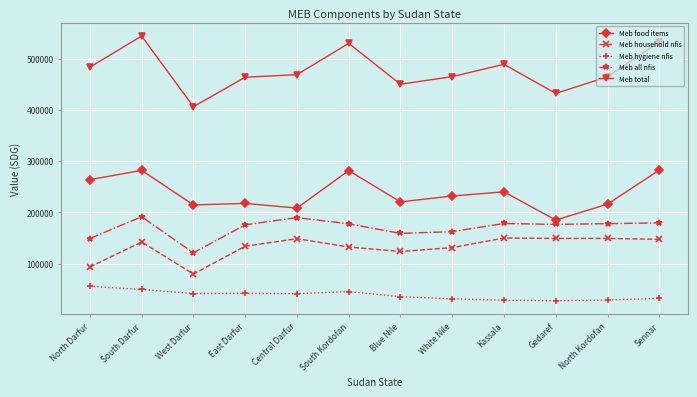

True or false: Meb all nfis and Meb hygiene nfis intersect in this chart.

False